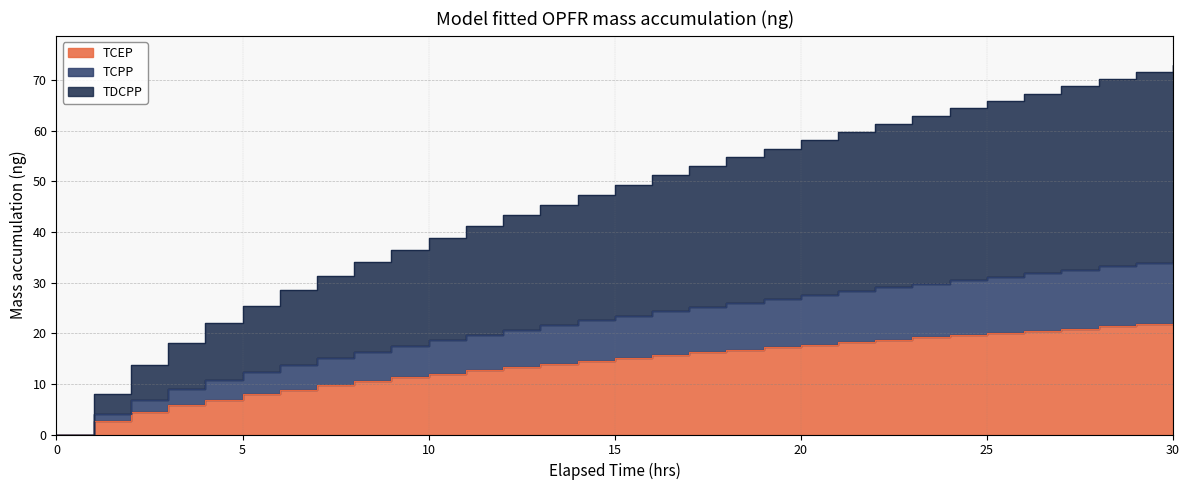

Where does the TDCPP series first go above 49?

15